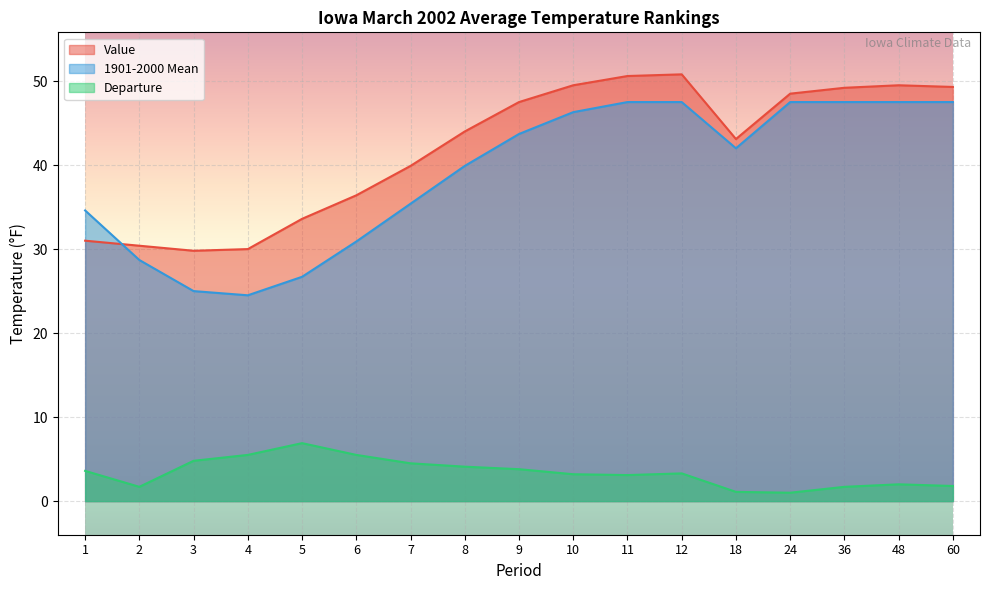

Reading left to right, extract all data points from this chart.

Value: 31.0	30.4	29.8	30.0	33.6	36.4	39.9	44.0	47.5	49.5	50.6	50.8	43.1	48.5	49.2	49.5	49.3
1901-2000 Mean: 34.6	28.7	25.0	24.5	26.7	30.9	35.4	39.9	43.7	46.3	47.5	47.5	42.0	47.5	47.5	47.5	47.5
Departure: 3.6	1.7	4.8	5.5	6.9	5.5	4.5	4.1	3.8	3.2	3.1	3.3	1.1	1.0	1.7	2.0	1.8